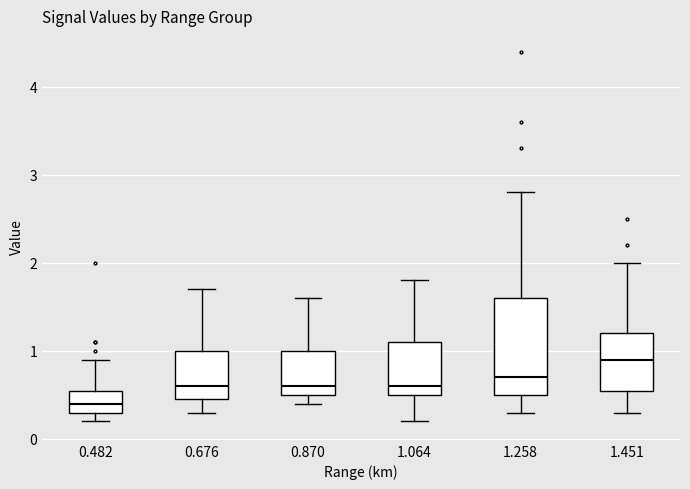

Reading left to right, read every box against the y-axis: the position of its median line, the range the box covers, and the ends of its whiskers. The values are not printed on the chart, so give them approximately, as read against the axis.

0.482: median 0.4, box 0.3 to 0.6, whiskers 0.2 to 0.9
0.676: median 0.6, box 0.5 to 1.0, whiskers 0.3 to 1.7
0.870: median 0.6, box 0.5 to 1.0, whiskers 0.4 to 1.6
1.064: median 0.6, box 0.5 to 1.1, whiskers 0.2 to 1.8
1.258: median 0.7, box 0.5 to 1.6, whiskers 0.3 to 2.8
1.451: median 0.9, box 0.6 to 1.2, whiskers 0.3 to 2.0